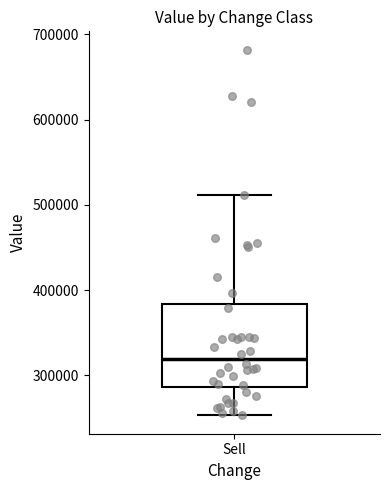

Transcribe this box plot: give where the median line is, the range the box spans, and where the two whiskers end, as read against the y-axis. The values are not printed on the chart, so give them approximately, as read against the axis.

median 320000, box 290000 to 380000, whiskers 250000 to 510000